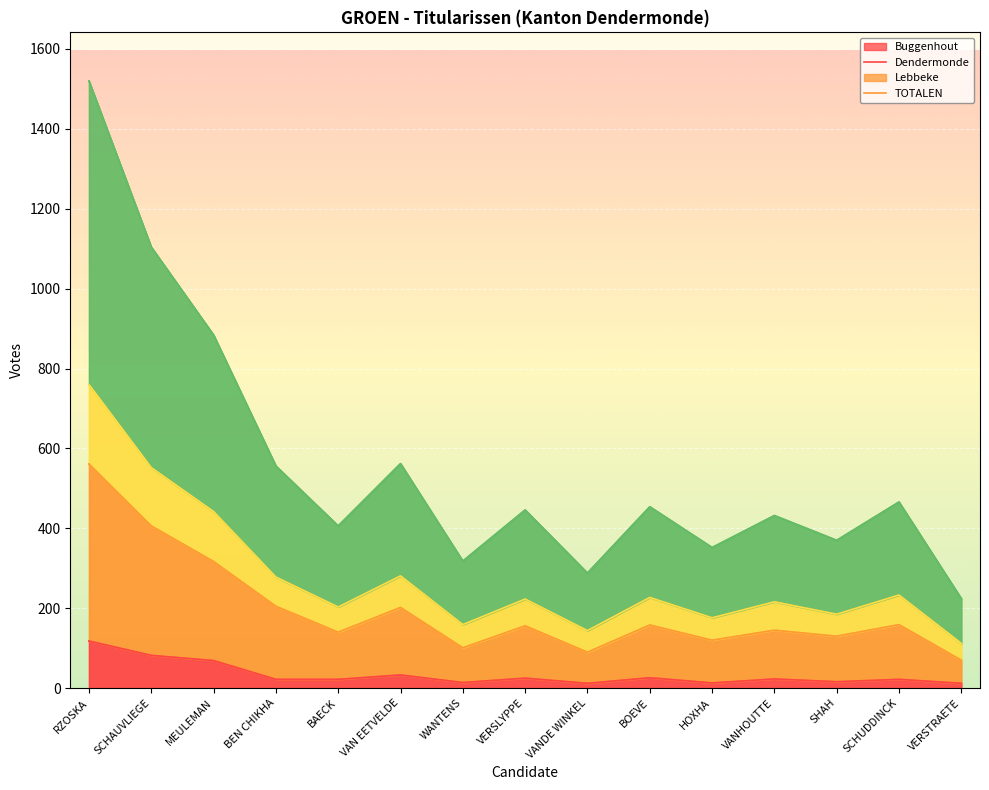

List the labels in order of Dendermonde value, smallest first.

VERSTRAETE, VANDE WINKEL, WANTENS, HOXHA, SHAH, BAECK, VANHOUTTE, VERSLYPPE, BOEVE, SCHUDDINCK, VAN EETVELDE, BEN CHIKHA, MEULEMAN, SCHAUVLIEGE, RZOSKA